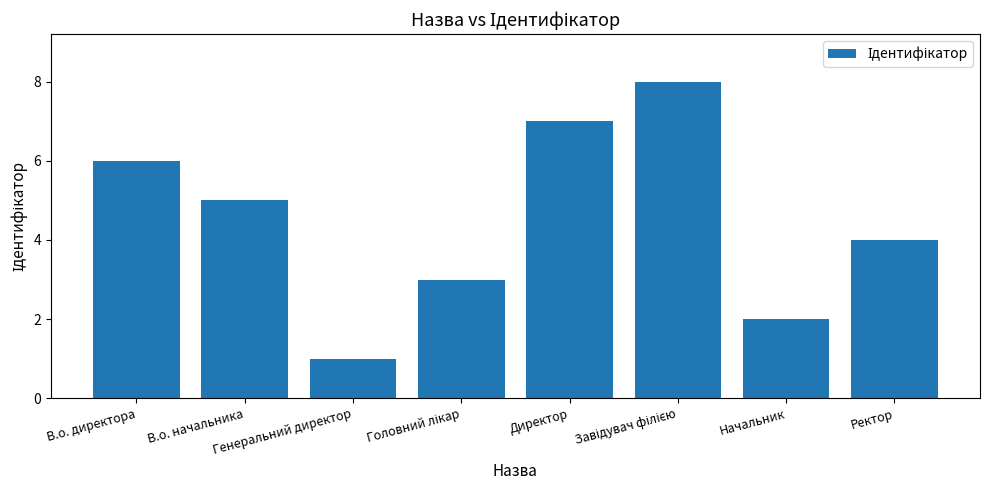

What is the greatest value displayed?

8